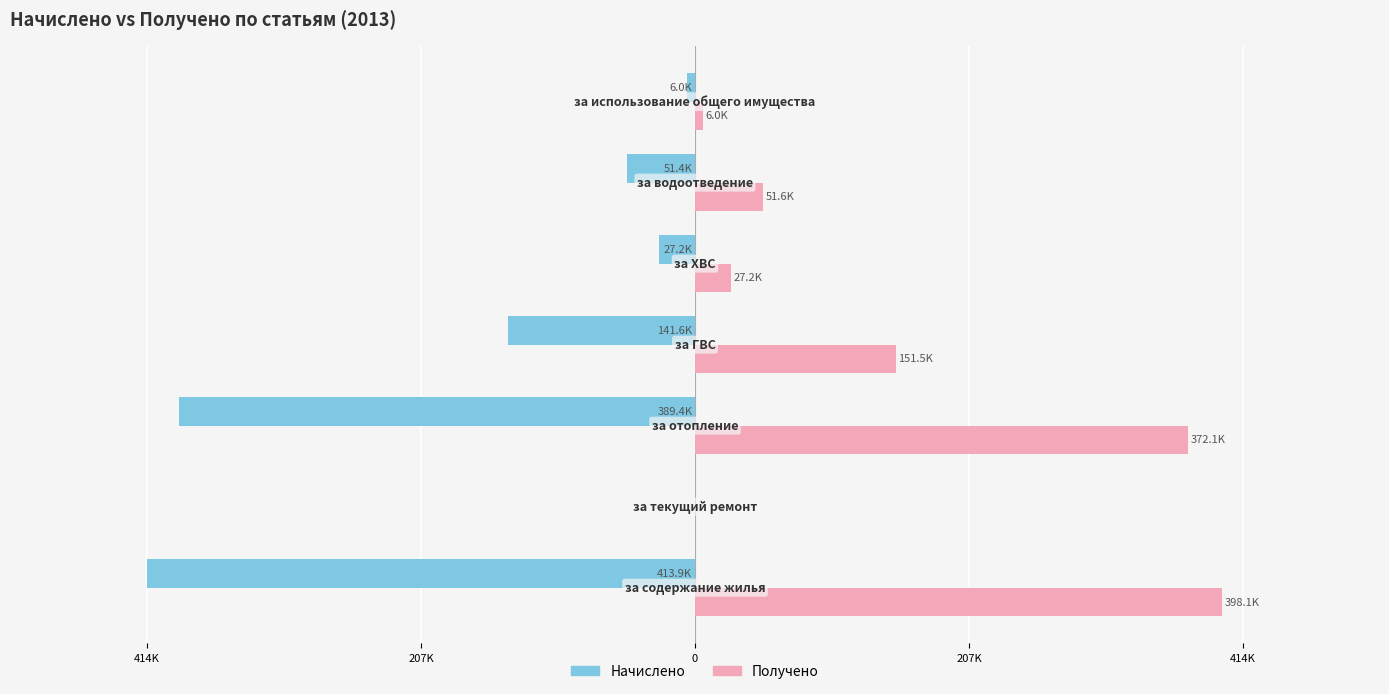

What is the average value of the Получено series?

143784.0